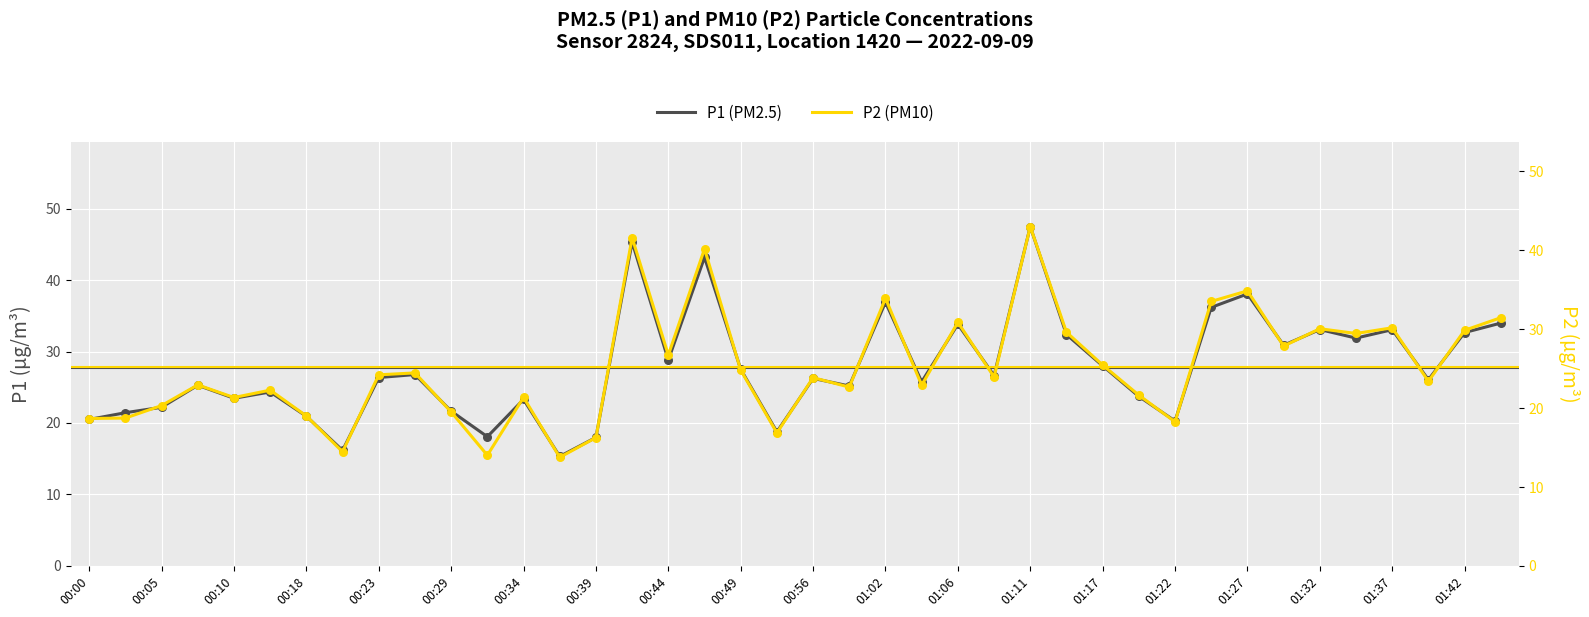

Which series contains the lowest Y value?

P2 (PM10)